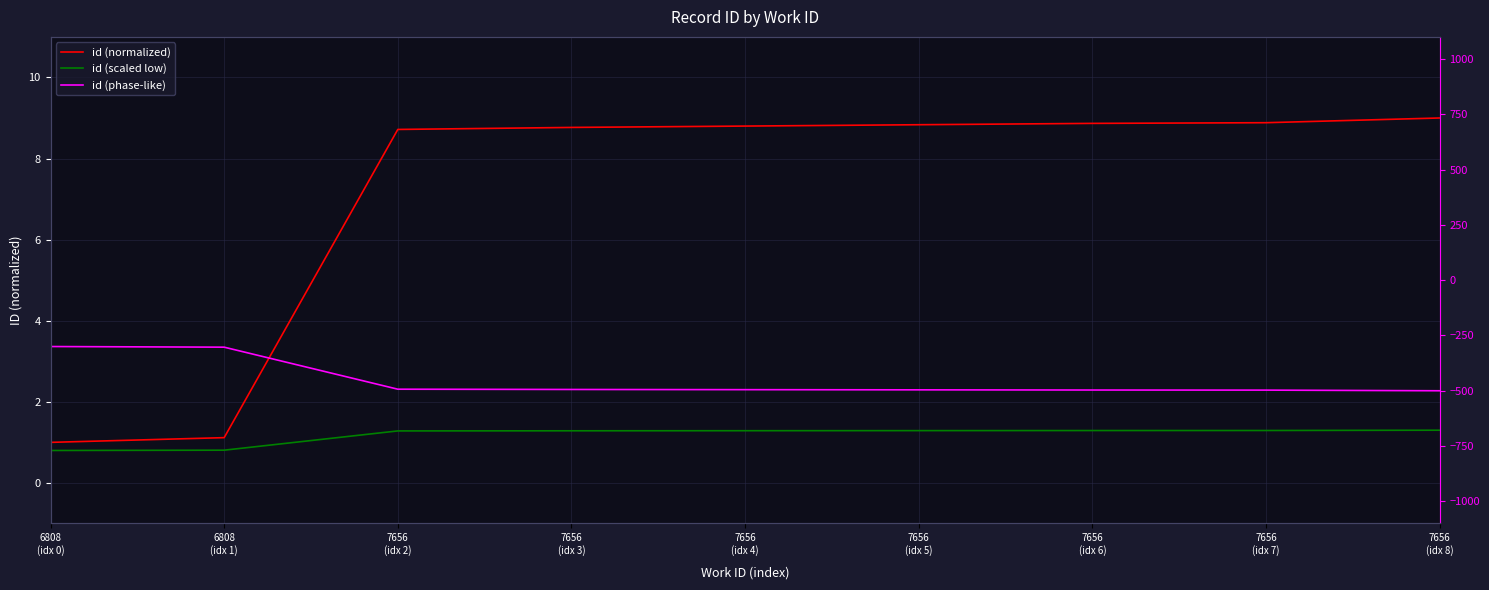

What is the sum of the id (scaled low) values at 7656
(idx 8) and 7656
(idx 4)?

2.6